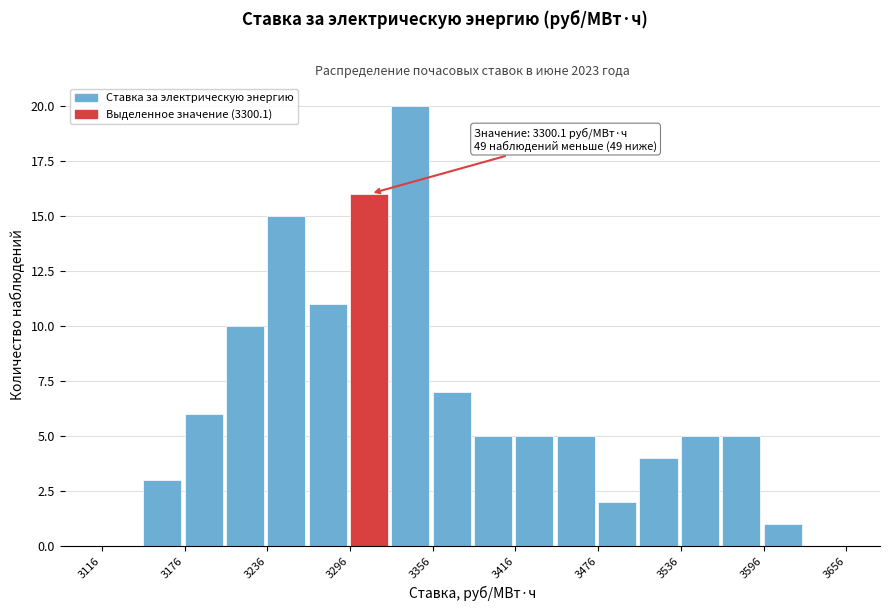

Around what value on the x-axis is the tallest bar? Give the approximate position of its centre, as read against the axis.

3340